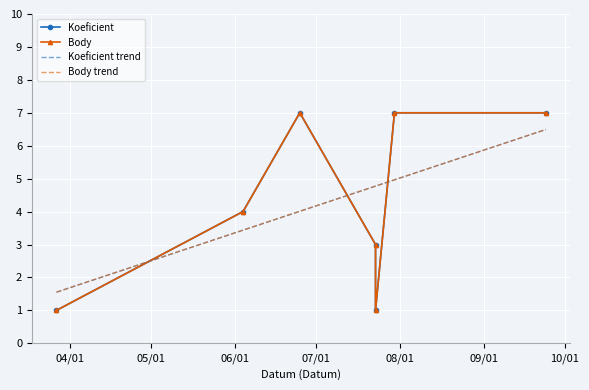

Where is the first local minimum for Koeficient?

08/01